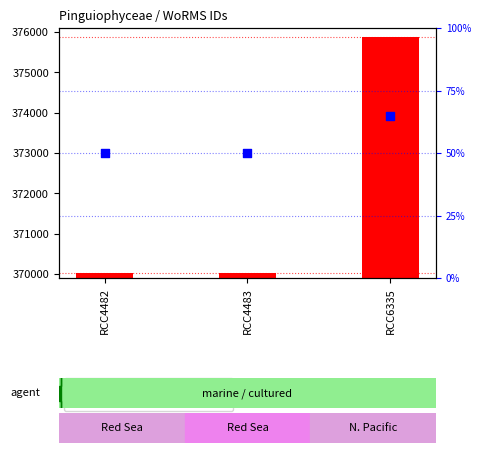

Is the value of percentile rank at RCC6335 greater than the value of WoRMS ID at RCC4482?

No